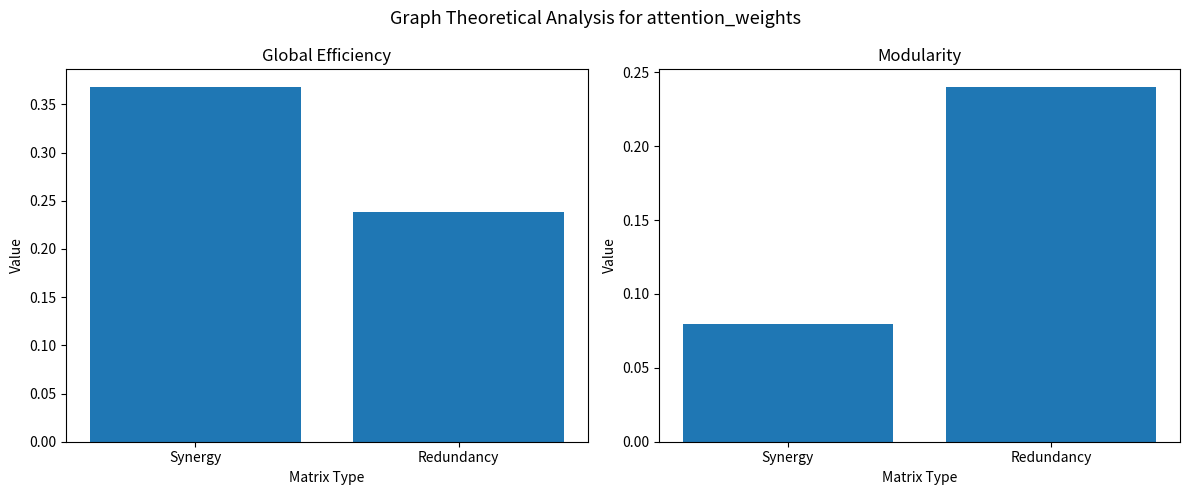

List the labels in order of Global Efficiency value, smallest first.

Redundancy, Synergy